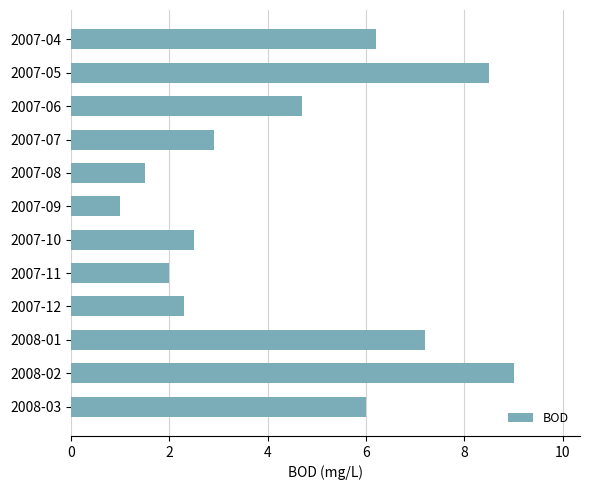

At which label is the value closest to 5?

2007-06